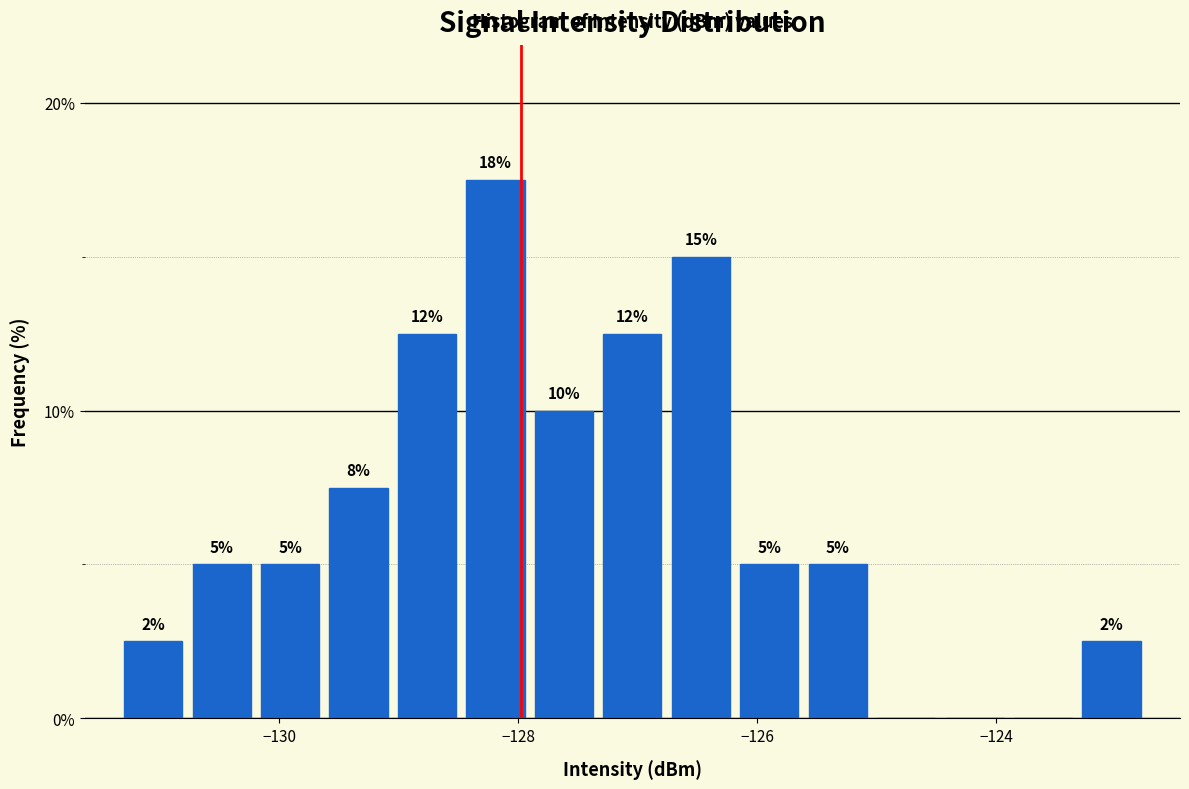

Around what value on the x-axis is the tallest bar? Give the approximate position of its centre, as read against the axis.

-128.2